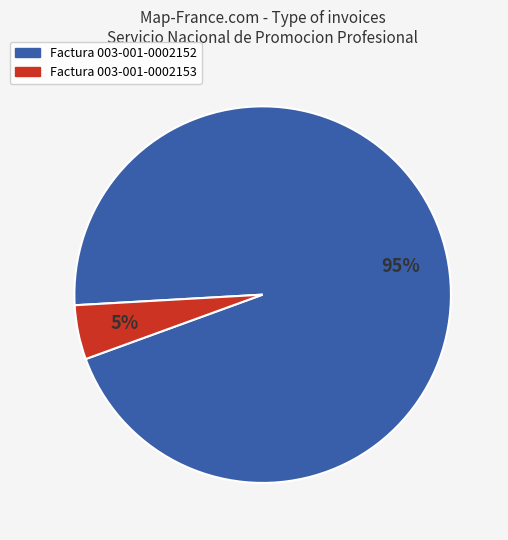

To the nearest percent, what is the combined percentage of Factura 003-001-0002152 and Factura 003-001-0002153?

100%